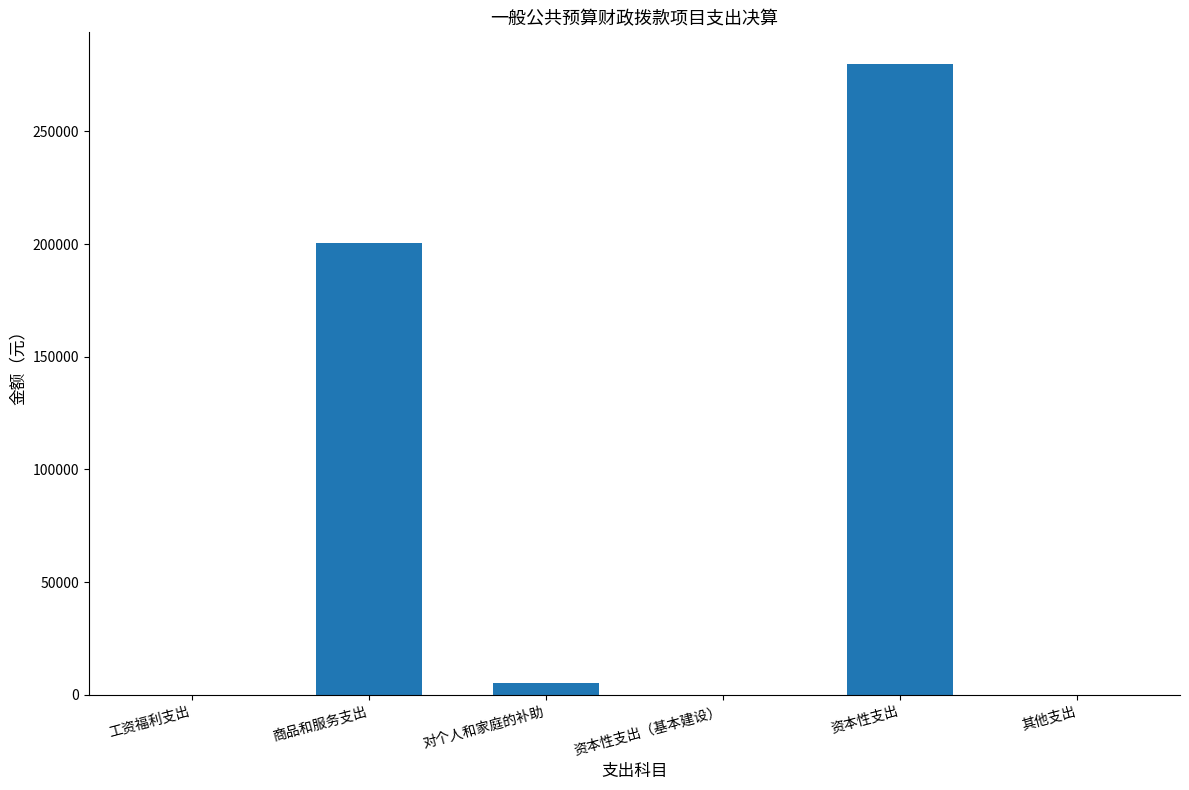

At which category does the chart reach its peak across all series?

资本性支出